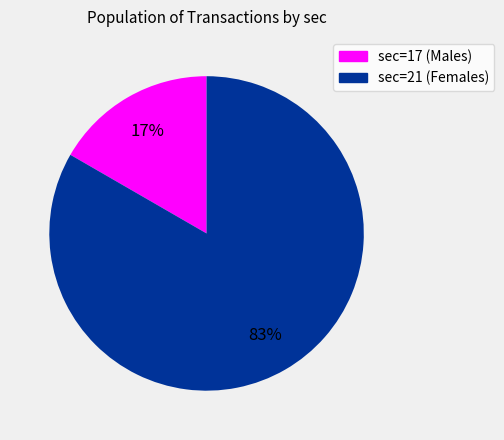

To the nearest percent, what is the average slice percentage?

50%